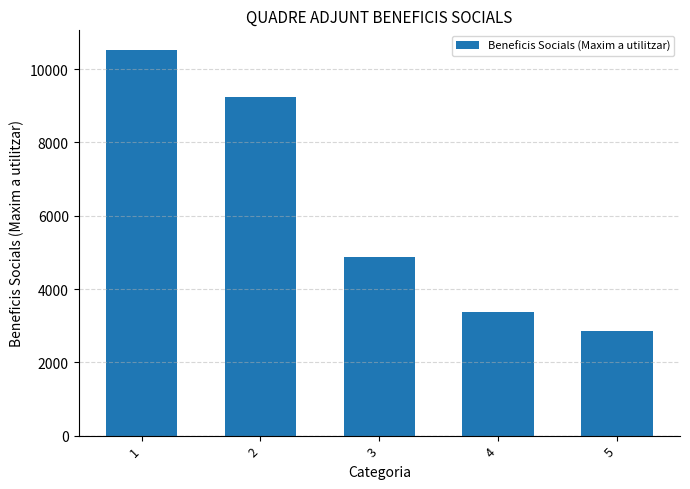

What is the value of the 4th bar from the left?

3372.3